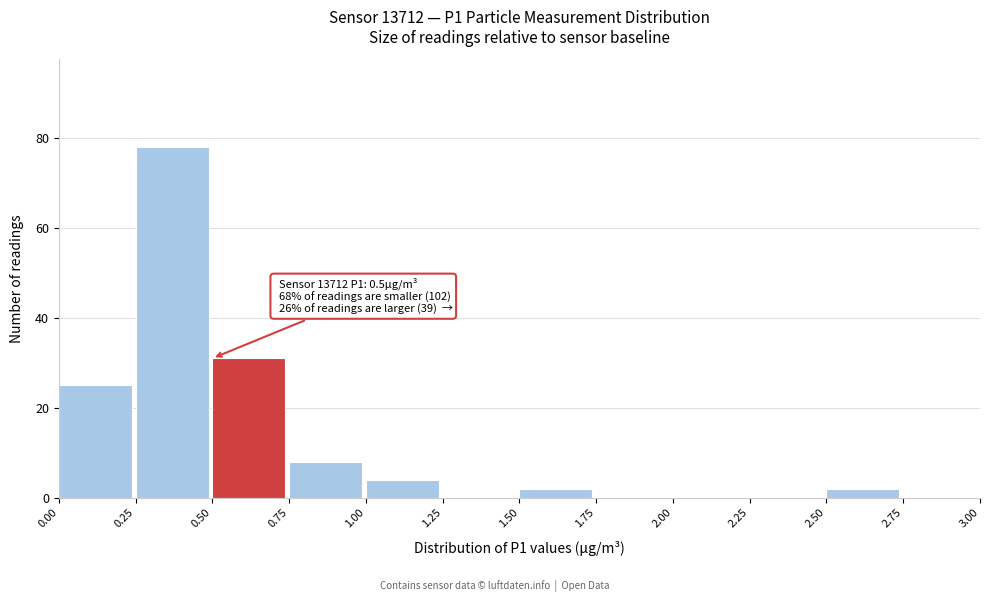

Which range on the x-axis has the tallest bar?

0.25 to 0.50